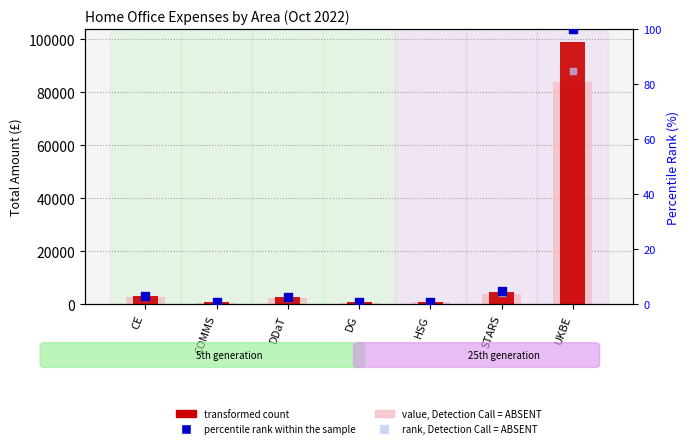

What are all the series names shown in the legend?

value, Detection Call = ABSENT, transformed count, percentile rank within the sample, rank, Detection Call = ABSENT